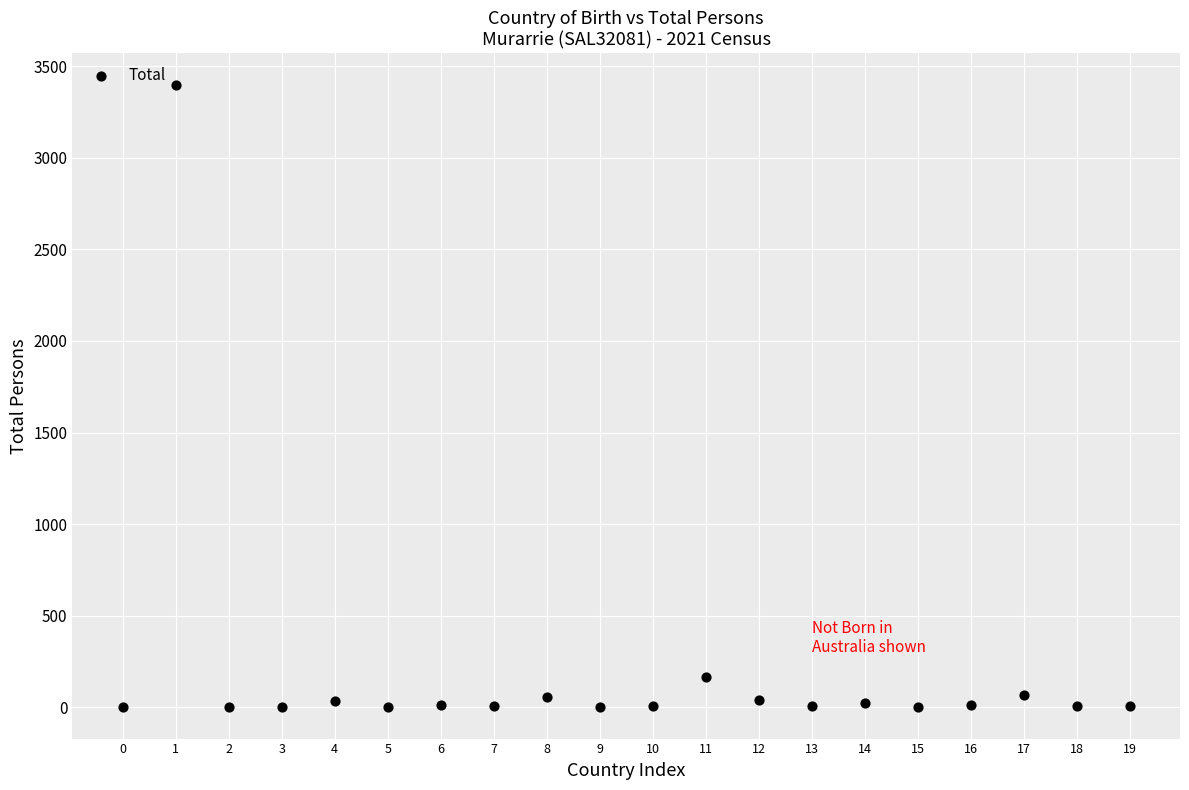

What Y value in the scatter plot is closest to 1699?

167